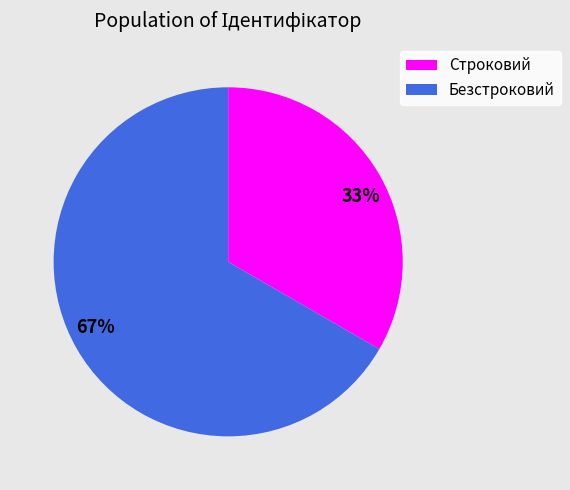

To the nearest percent, what percentage of the pie is Безстроковий?

67%